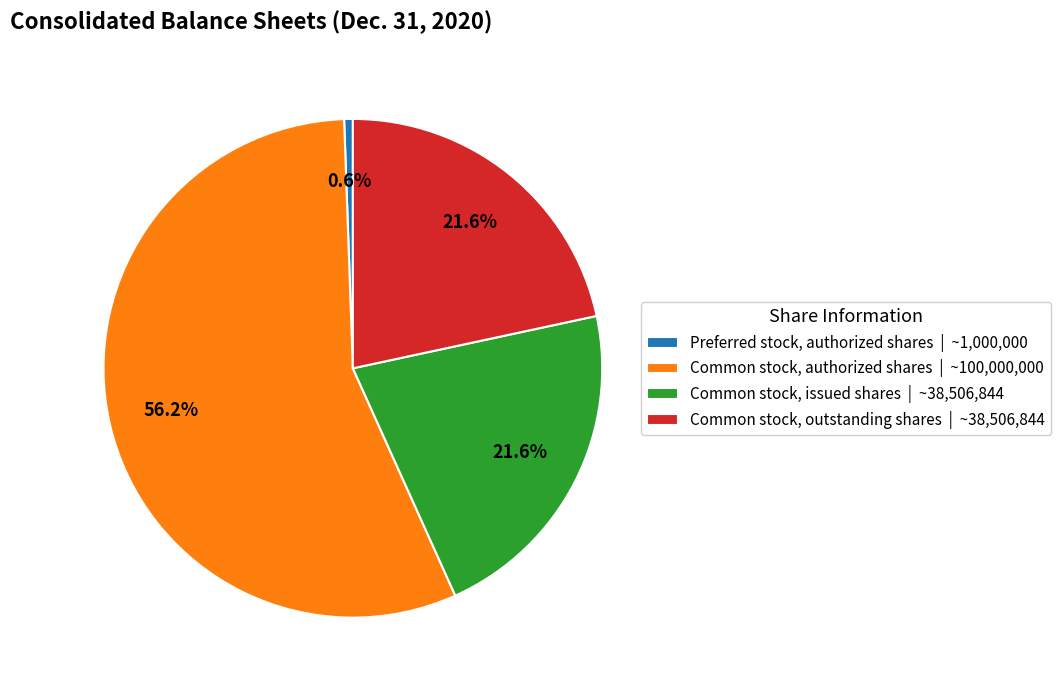

To the nearest percent, what portion does Preferred stock, authorized shares represent?

1%